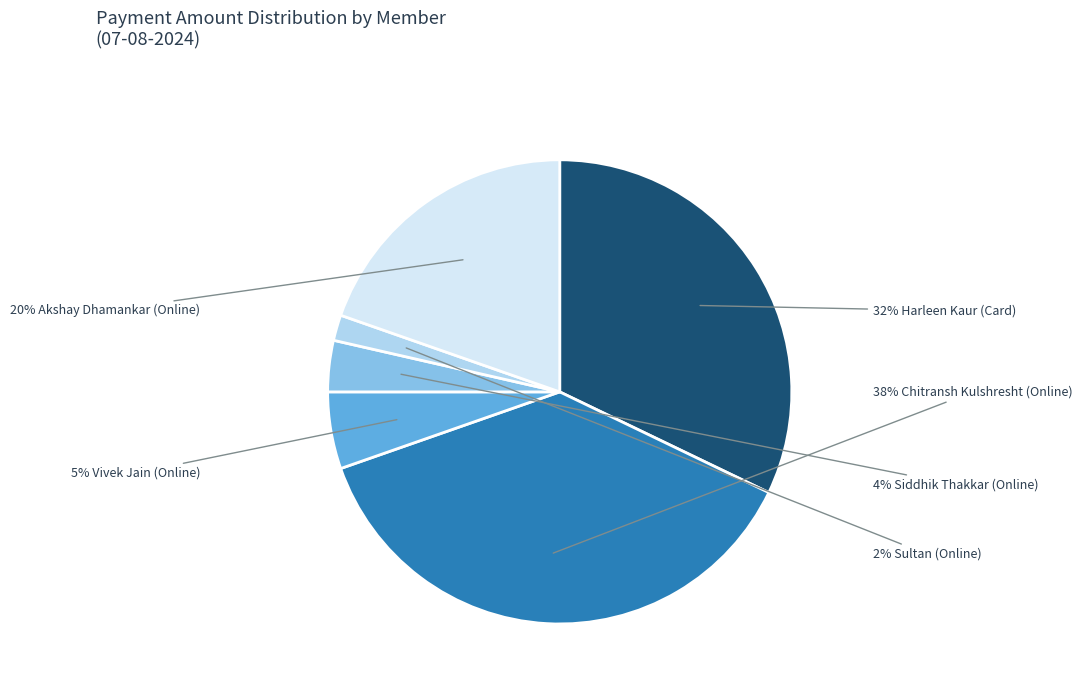

Is there any slice that represents more than half of the pie?

No